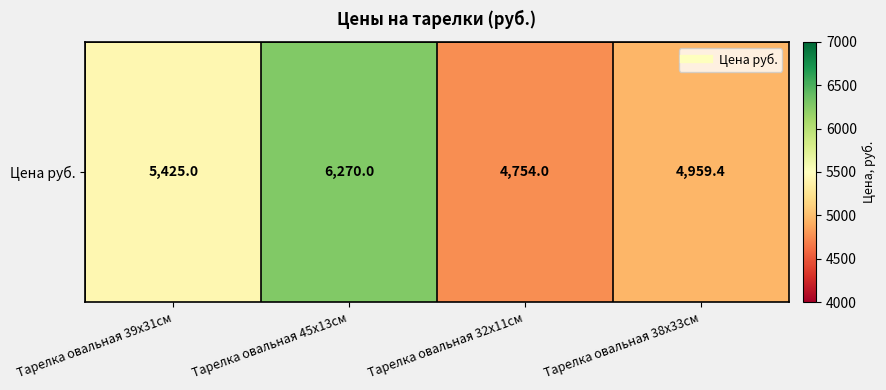

How many data points are less than 5425?

2